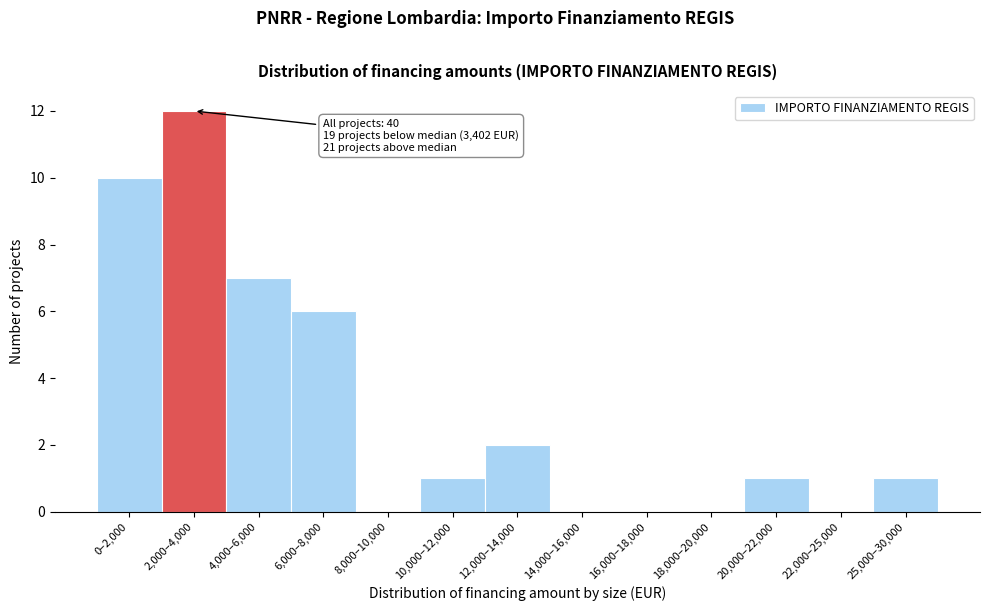

Reading left to right, extract all data points from this chart.

0–2,000=10	2,000–4,000=12	4,000–6,000=7	6,000–8,000=6	8,000–10,000=0	10,000–12,000=1	12,000–14,000=2	14,000–16,000=0	16,000–18,000=0	18,000–20,000=0	20,000–22,000=1	22,000–25,000=0	25,000–30,000=1